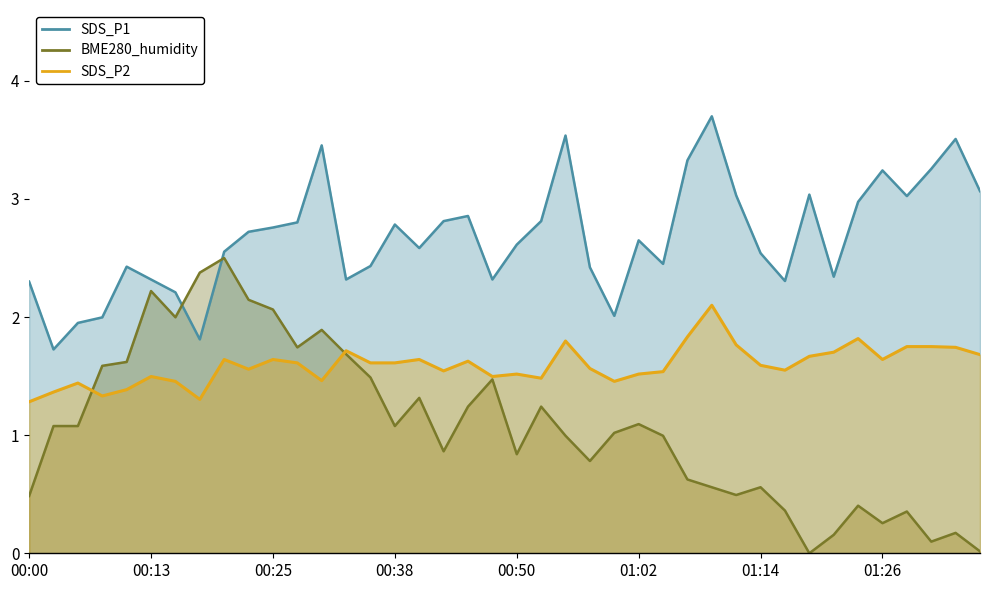

What position from the right is 00:38?

25